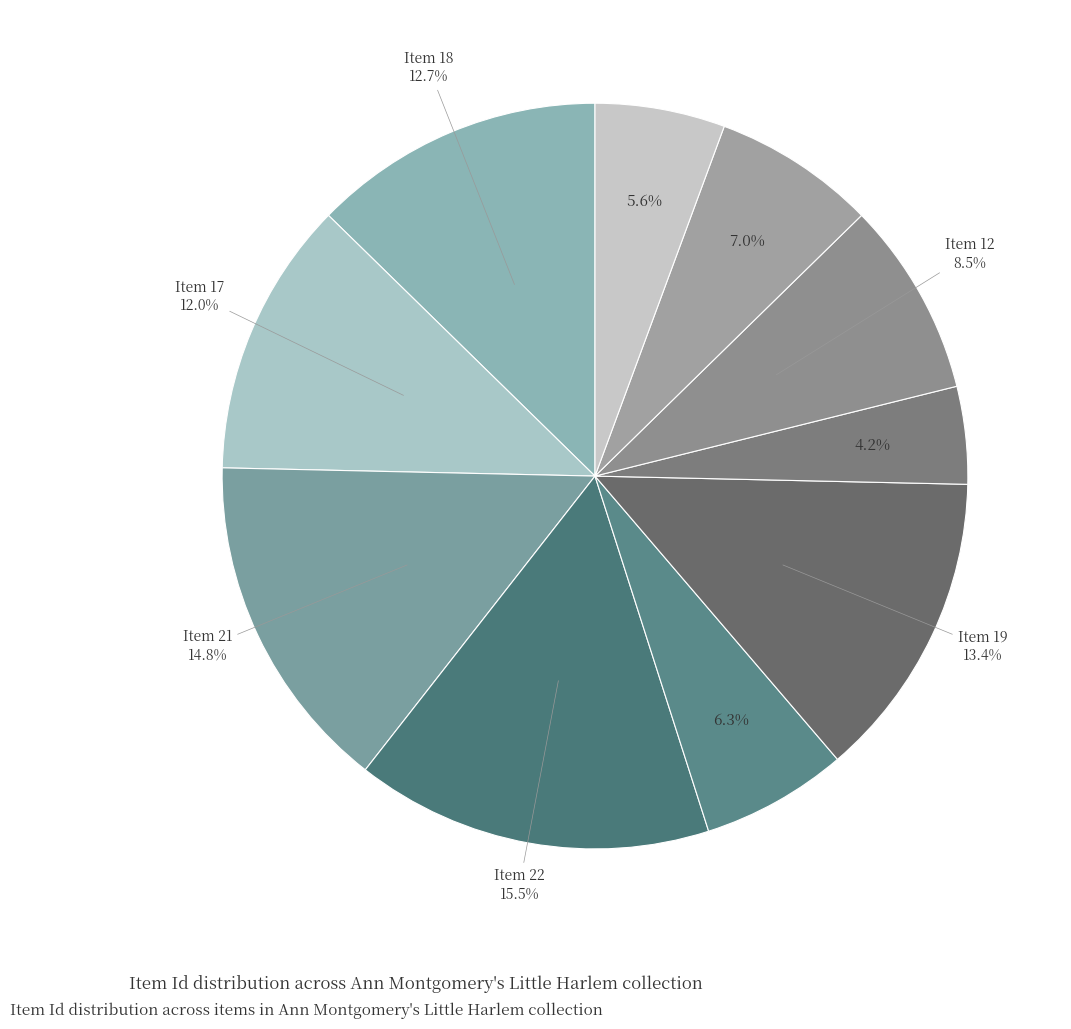

How many slices are in this pie chart?

10